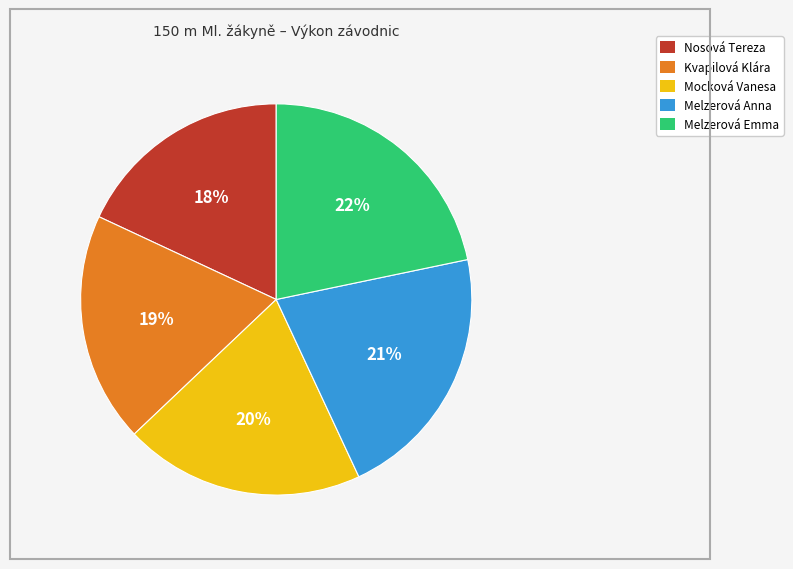

Is it true that Melzerová Anna is 21% of the pie?

True